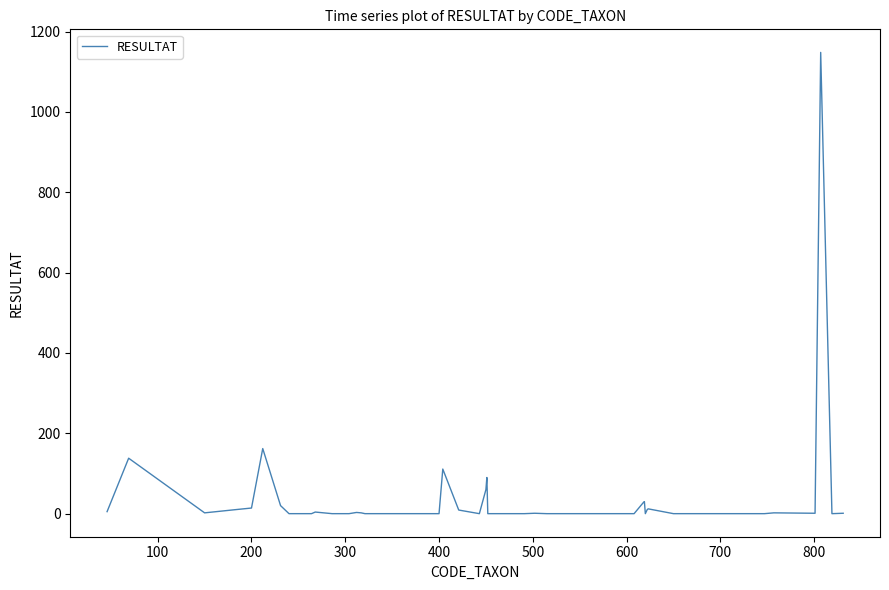

What is the greatest value displayed?

1148